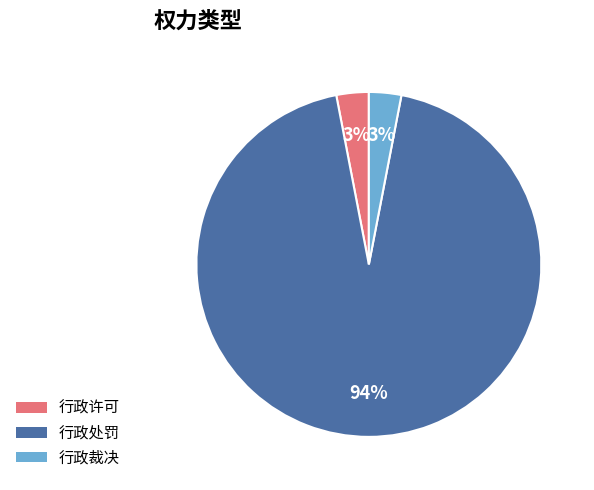

How many segments does this pie chart have?

3